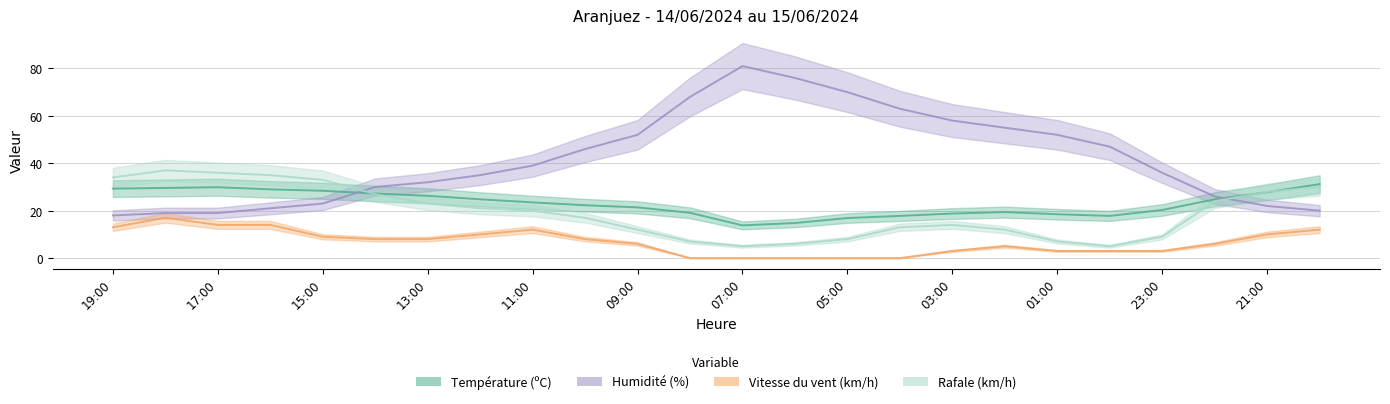

What is the value of the Humidité (%) point at the 6th from the left?

30.0